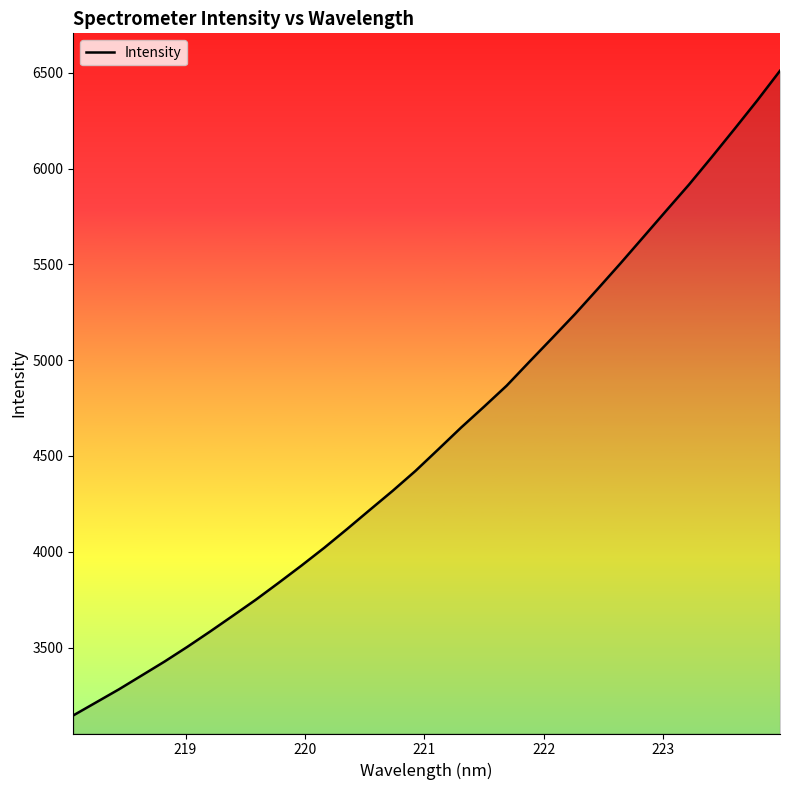

What is the average value?

4602.9